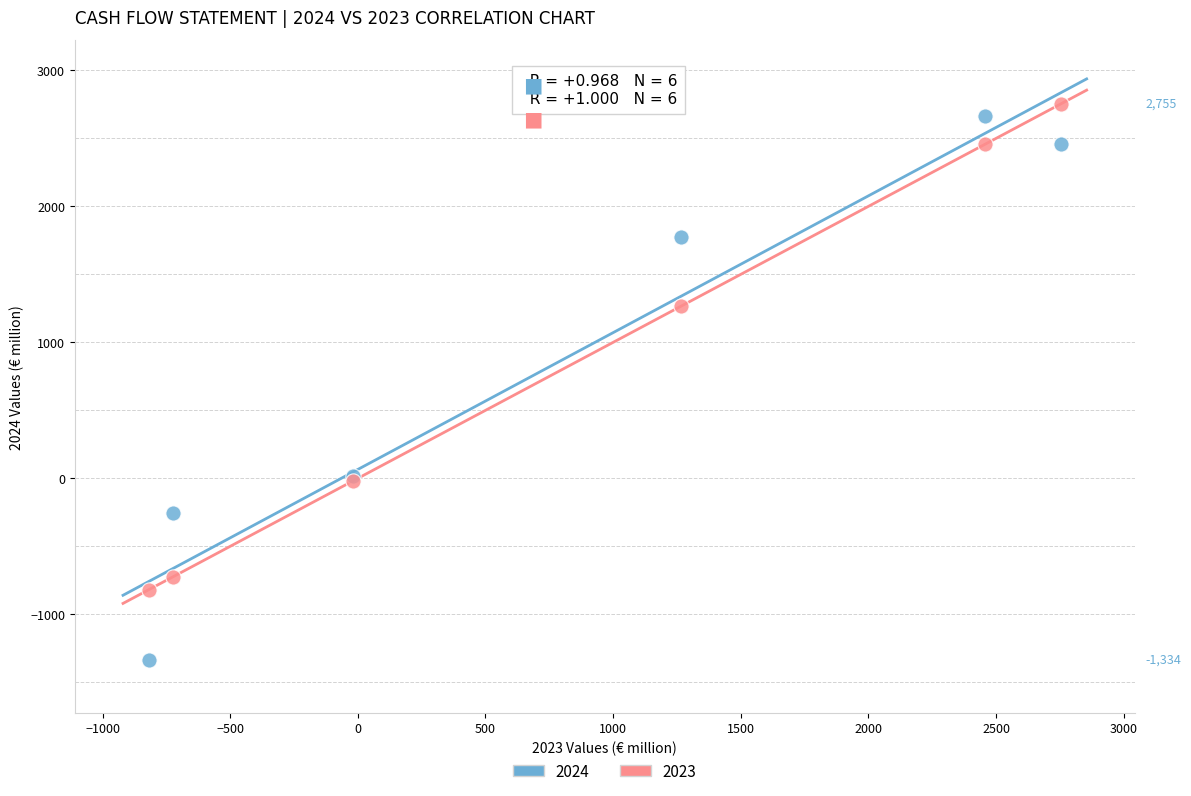

Which series reaches the minimum Y coordinate?

2024